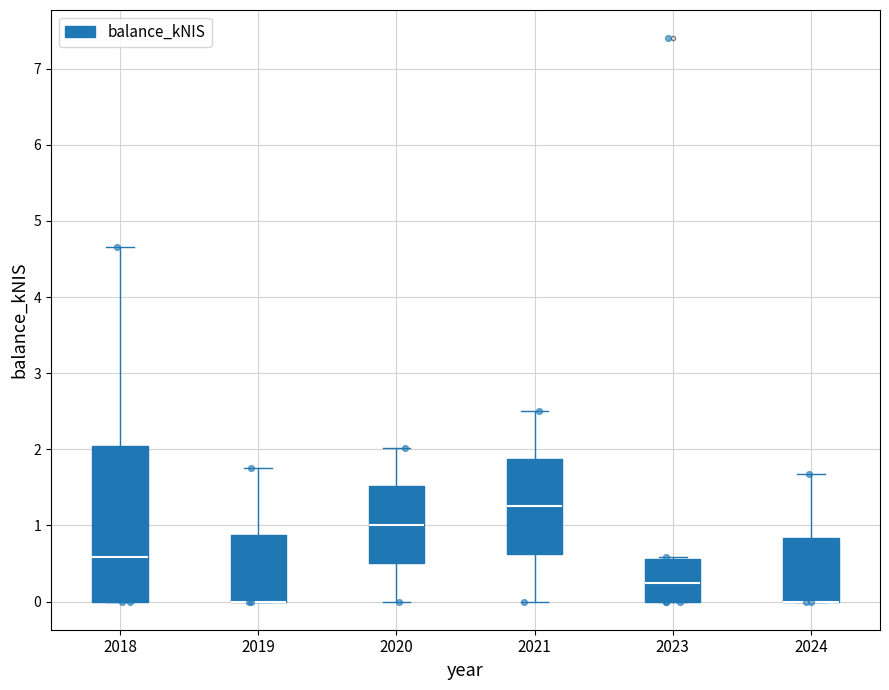

Reading left to right, transcribe this box plot: for each box, give where its median line is, the range the box spans, and where its two whiskers end, as read against the y-axis. The values are not printed on the chart, so give them approximately, as read against the axis.

2018: median 0.6, box 0.0 to 2.0, whiskers 0.0 to 4.7
2019: median 0.0 (drawn on the box's lower edge), box 0.0 to 0.9, whiskers 0.0 to 1.8
2020: median 1.0, box 0.5 to 1.5, whiskers 0.0 to 2.0
2021: median 1.3, box 0.6 to 1.9, whiskers 0.0 to 2.5
2023: median 0.2, box 0.0 to 0.6, whiskers 0.0 to 0.6
2024: median 0.0 (drawn on the box's lower edge), box 0.0 to 0.8, whiskers 0.0 to 1.7